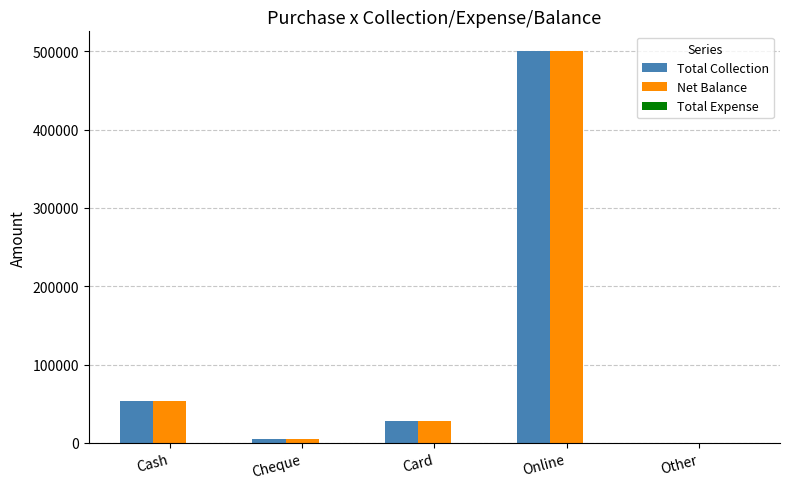

At which category is the sum across all series the highest?

Online